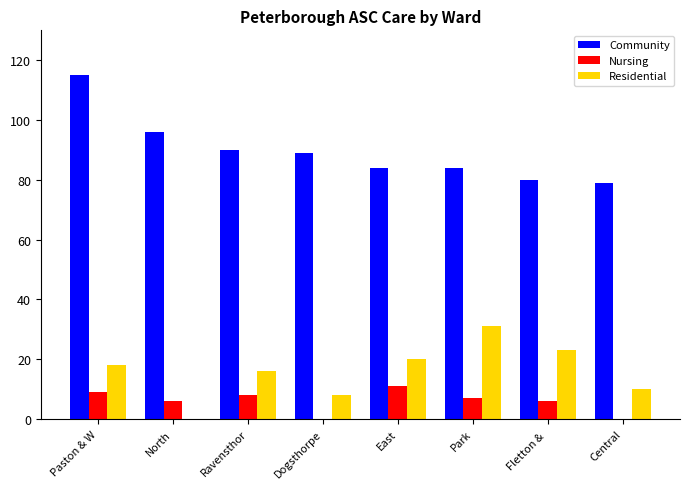

At which label is Community closest to 97?

North